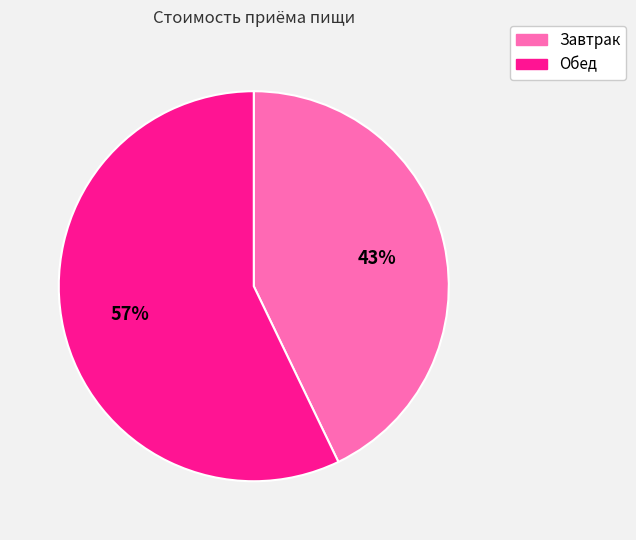

Is there a majority slice in this chart?

Yes